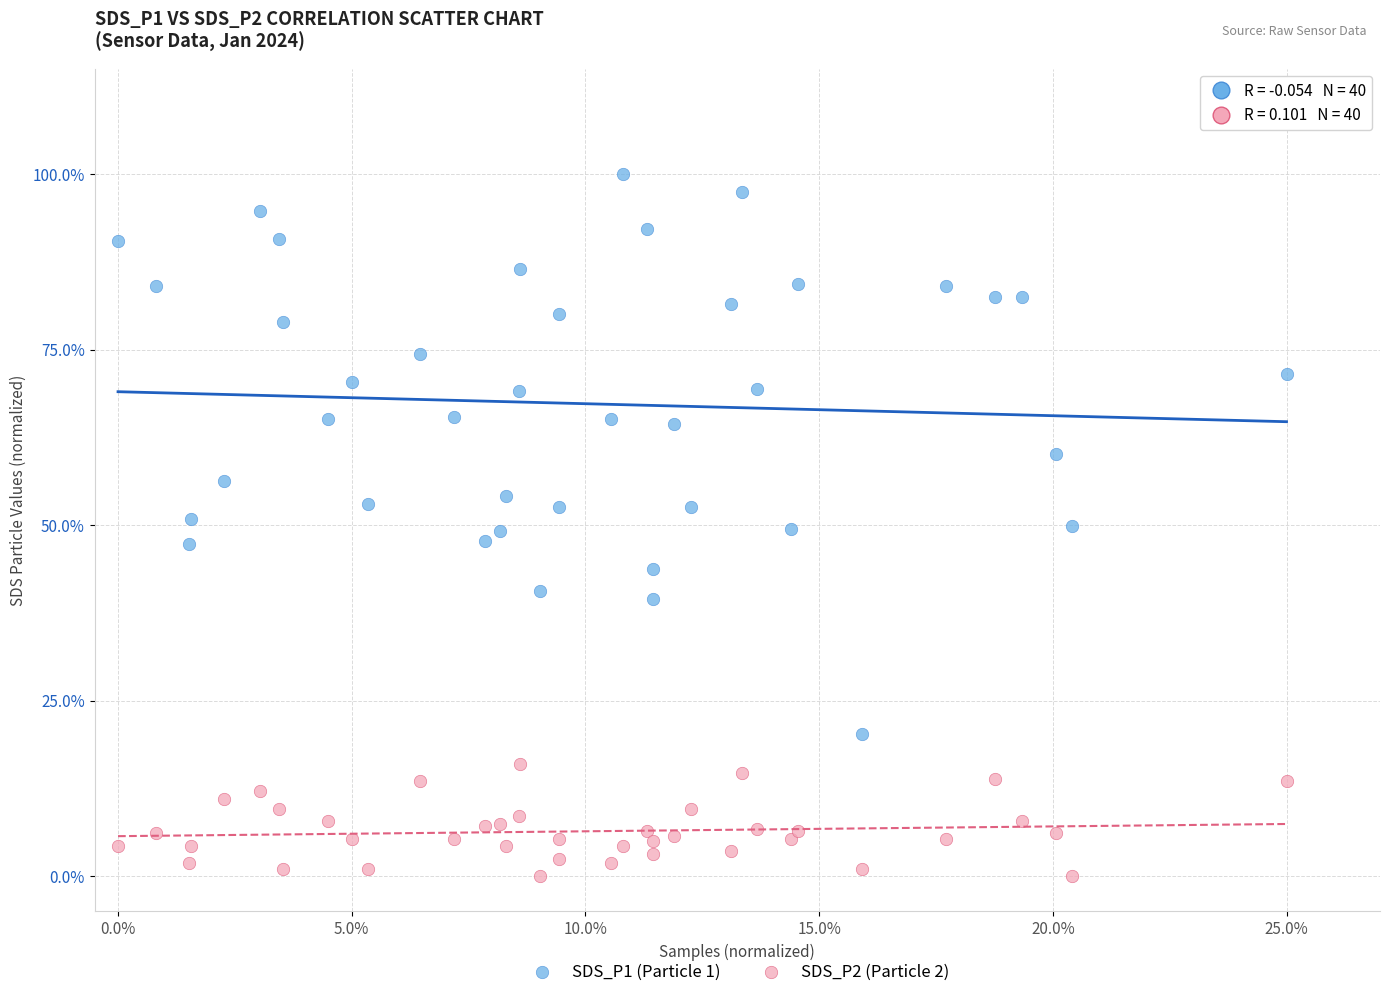

Which series has the widest spread of Y values?

SDS_P1 (Particle 1)